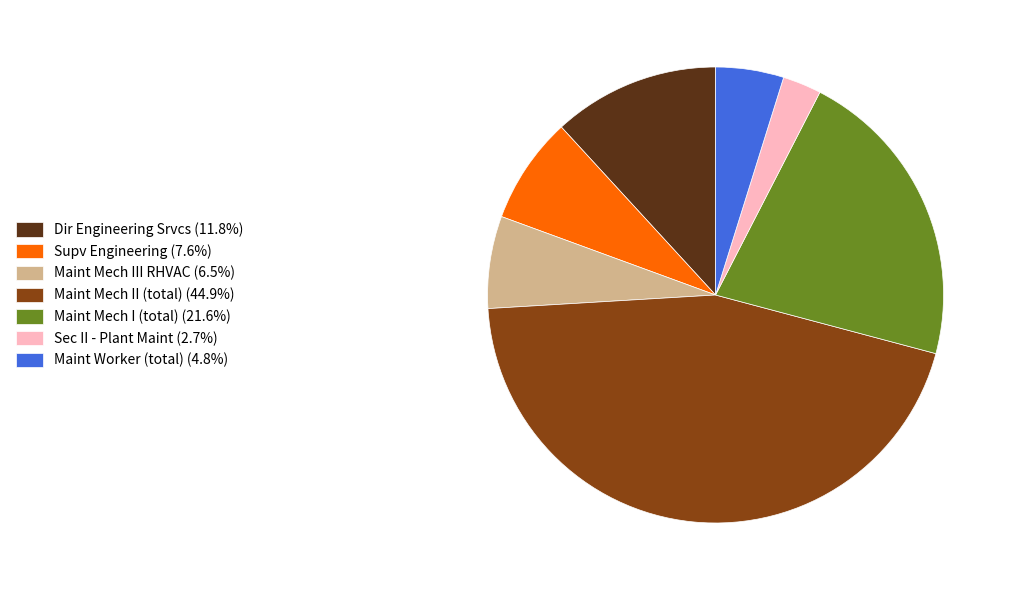

Is it true that Maint Mech III RHVAC is 1% of the pie?

False